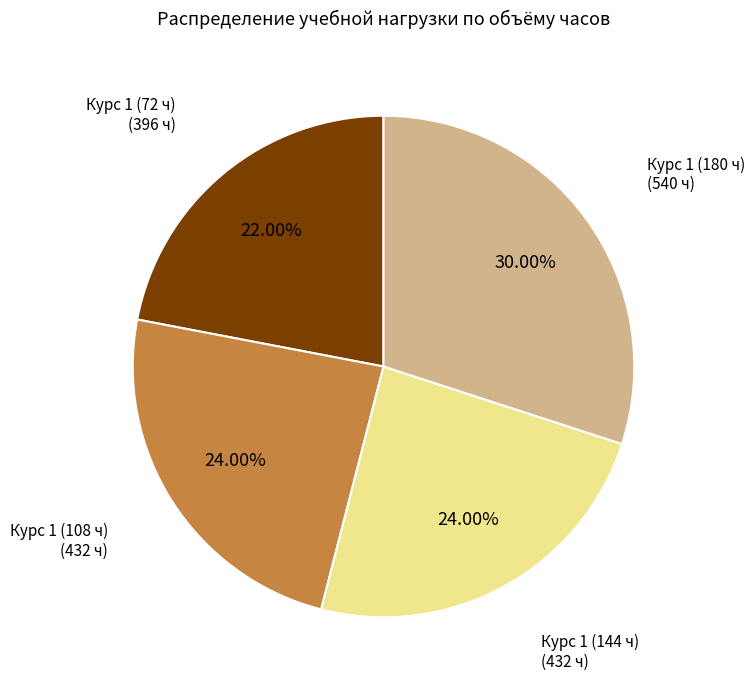

Does any single category account for the majority?

No